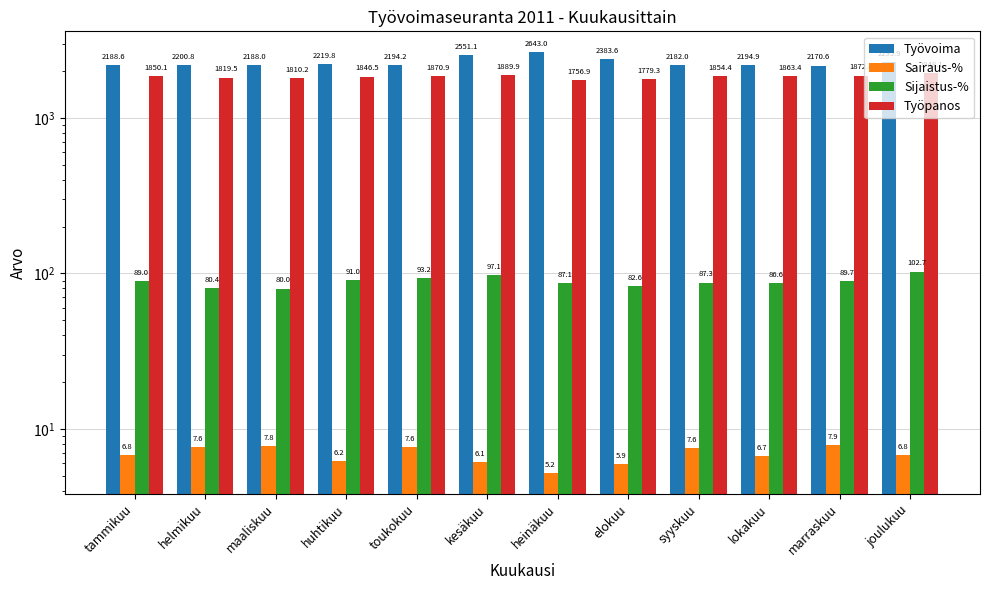

At which category does the chart reach its peak across all series?

heinäkuu